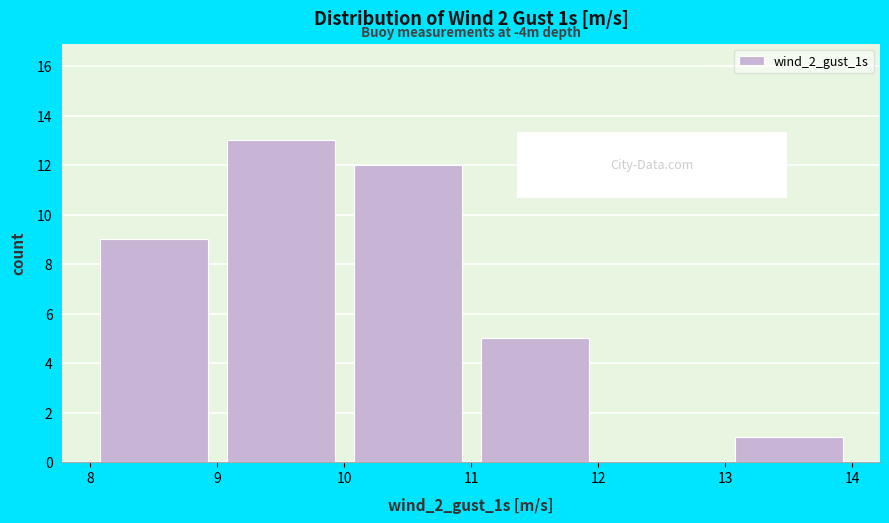

Over which range of the x-axis is the bar tallest?

9 to 10